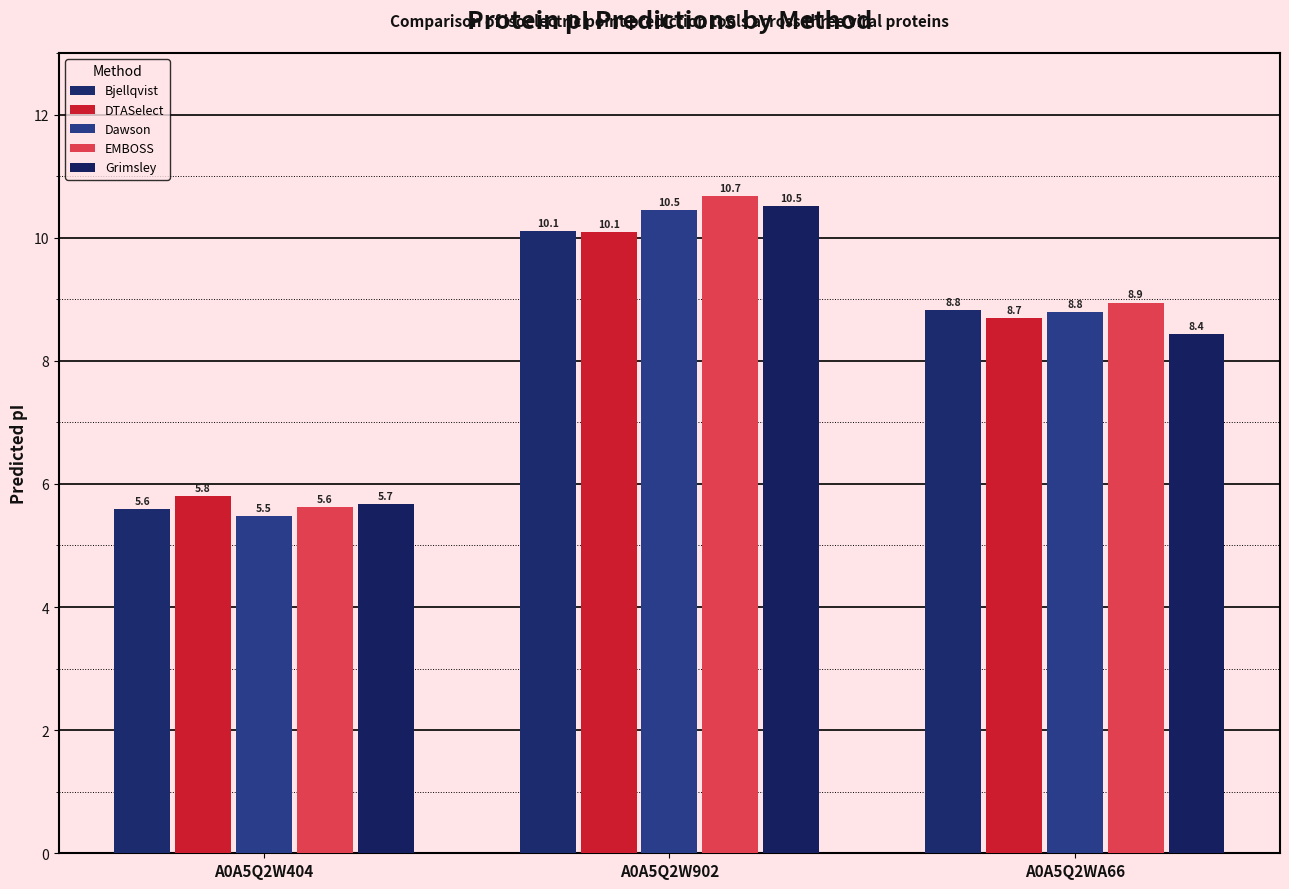

At how many categories does at least one series exceed 8?

2